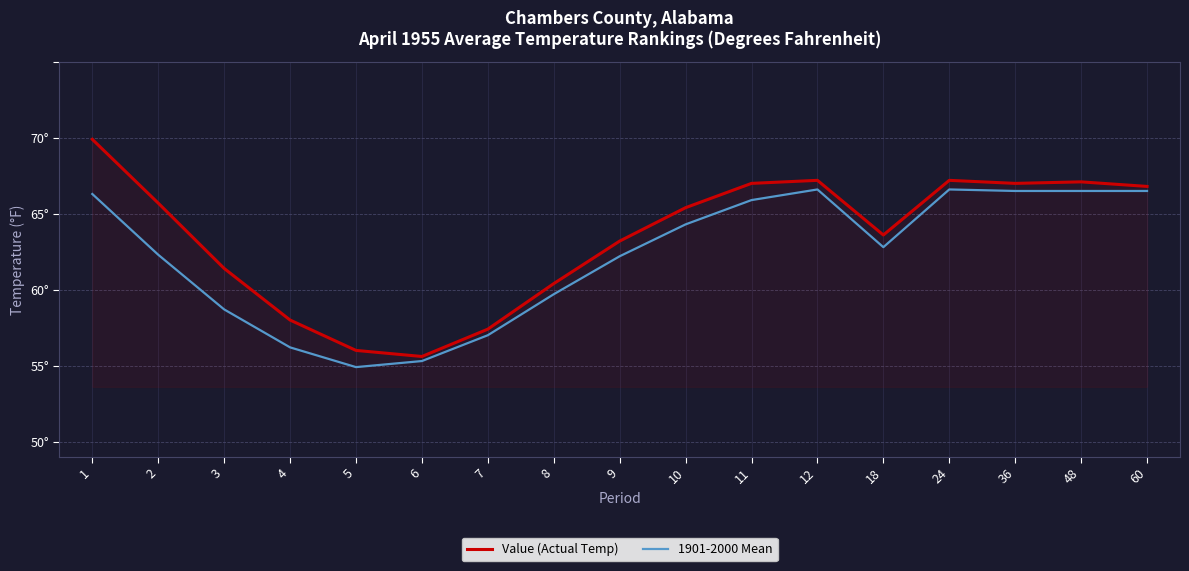

What are all the series names shown in the legend?

Value (Actual Temp), 1901-2000 Mean